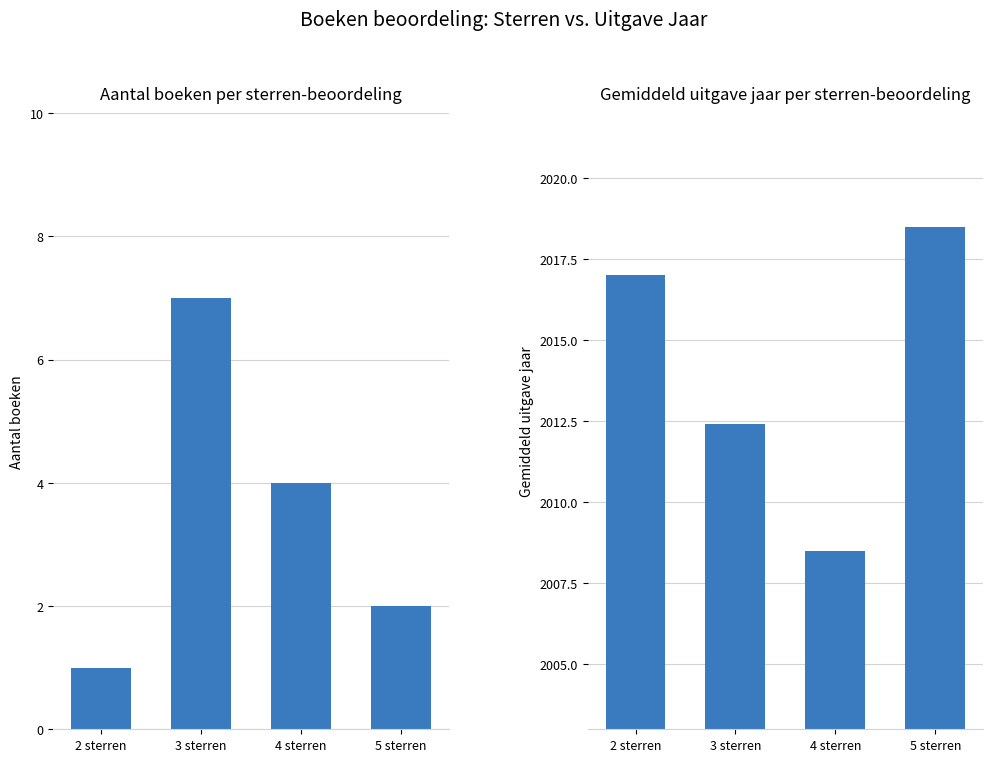

What is the sum of the Gemiddeld uitgave jaar values at 5 sterren and 3 sterren?

4030.9